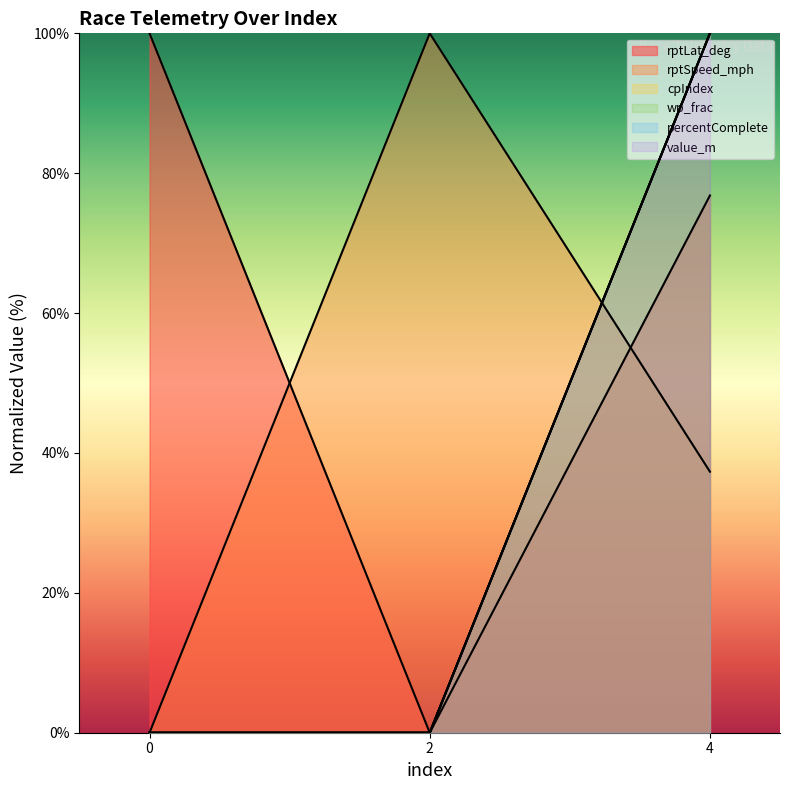

What is the value of the value_m point at the 3rd from the left?

100.0